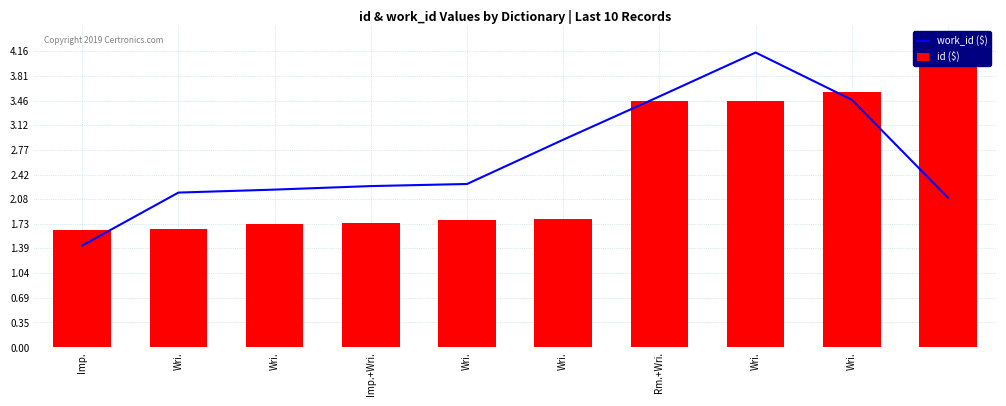

What are all the series names shown in the legend?

work_id ($), id ($)